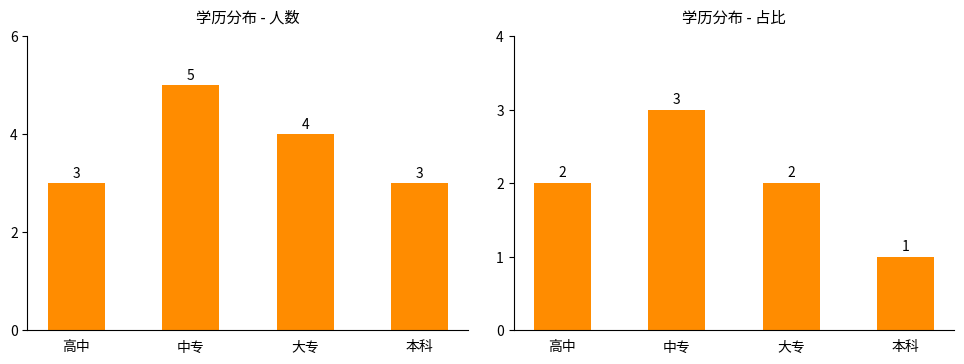

How many values in the 人数 series are below 4?

2